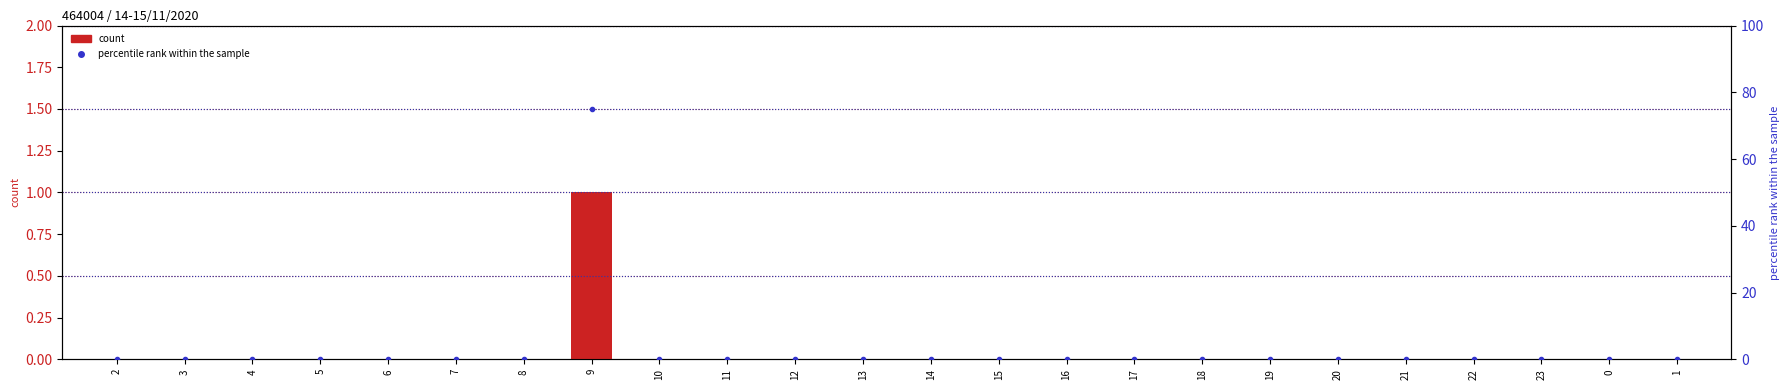

Reading left to right, what are all the values shown in this chart?

NB_ABONNE: 0	0	0	0	0	0	0	1	0	0	0	0	0	0	0	0	0	0	0	0	0	0	0	0
NB_ABONNE percentile rank: 0	0	0	0	0	0	0	75	0	0	0	0	0	0	0	0	0	0	0	0	0	0	0	0